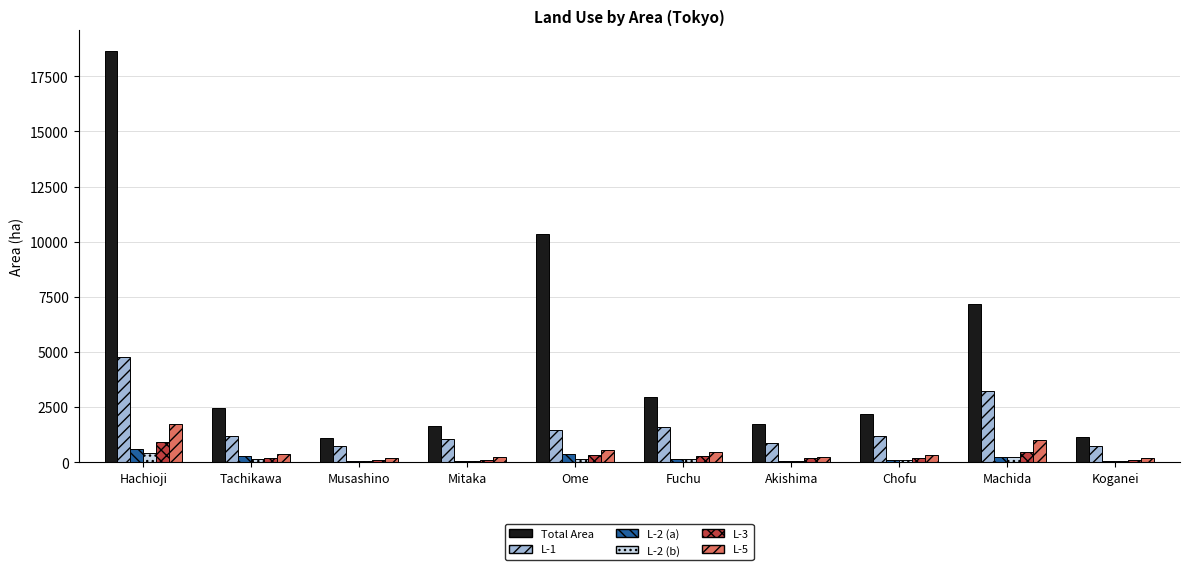

What is the total value across all series at Hachioji?

27104.2